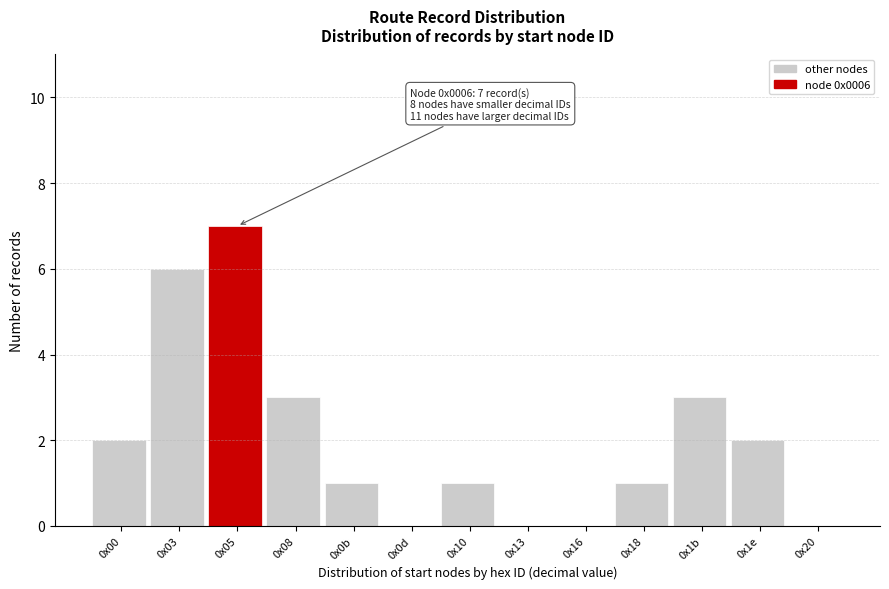

Reading left to right, extract all data points from this chart.

0x00=2	0x03=6	0x05=7	0x08=3	0x0b=1	0x0d=0	0x10=1	0x13=0	0x16=0	0x18=1	0x1b=3	0x1e=2	0x20=0